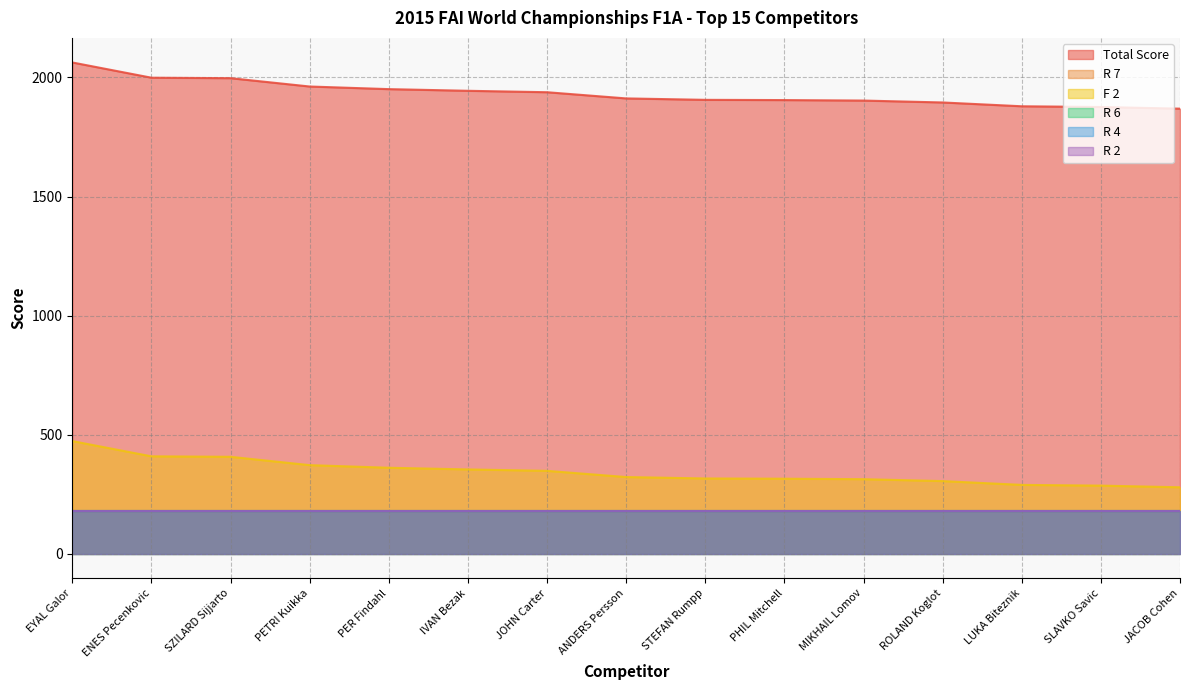

At which category is the sum across all series the highest?

EYAL Galor